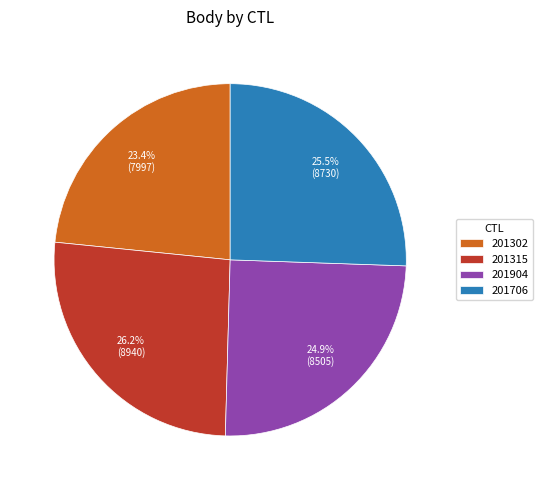

To the nearest percent, what is the difference between the 201904 and 201706 slice percentages?

1%